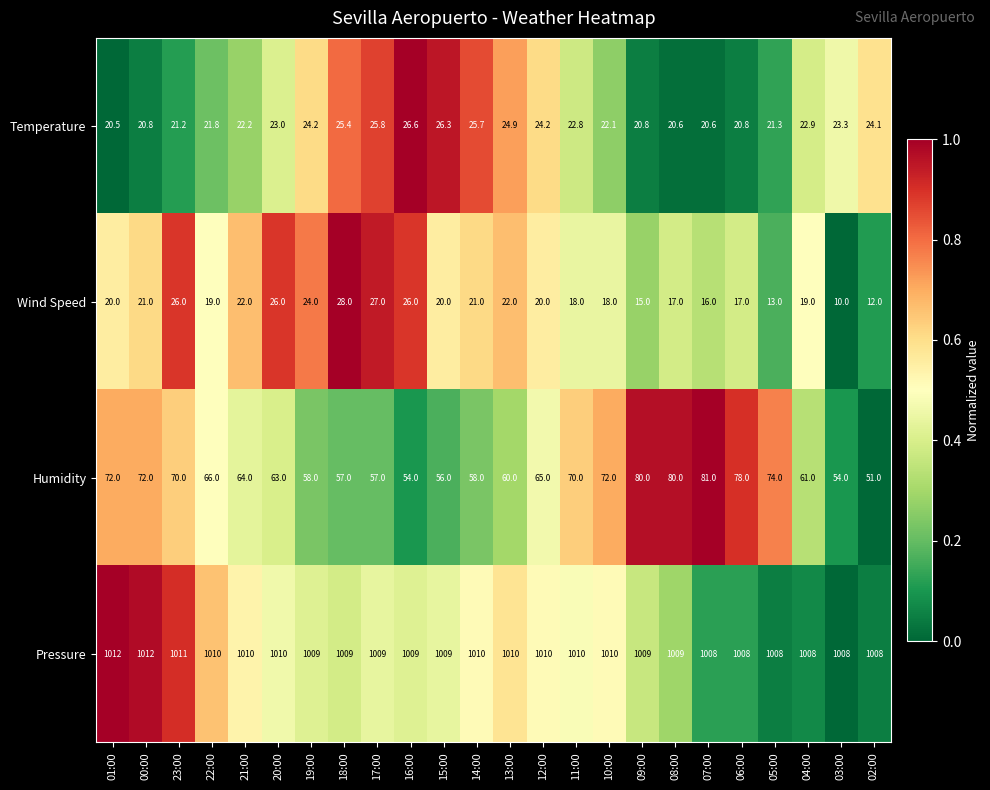

What is the total value across all series at 02:00?

1095.1